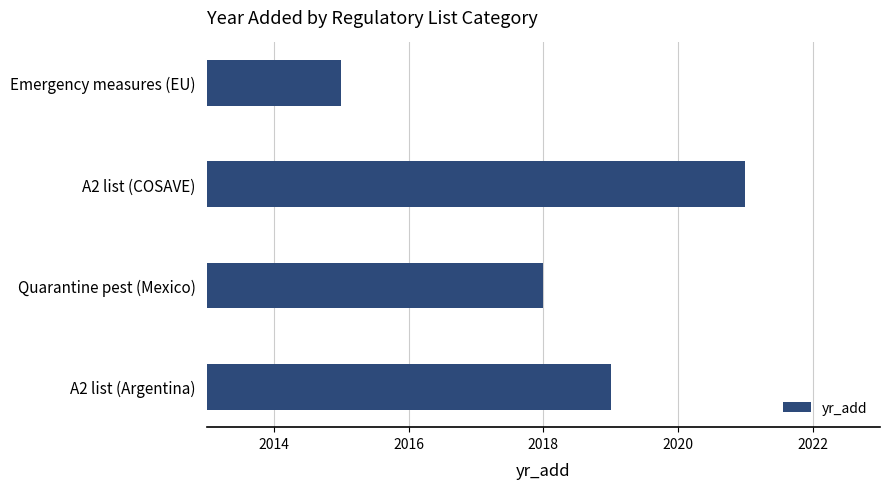

Rank the categories by value from highest to lowest.

A2 list (COSAVE), A2 list (Argentina), Quarantine pest (Mexico), Emergency measures (EU)